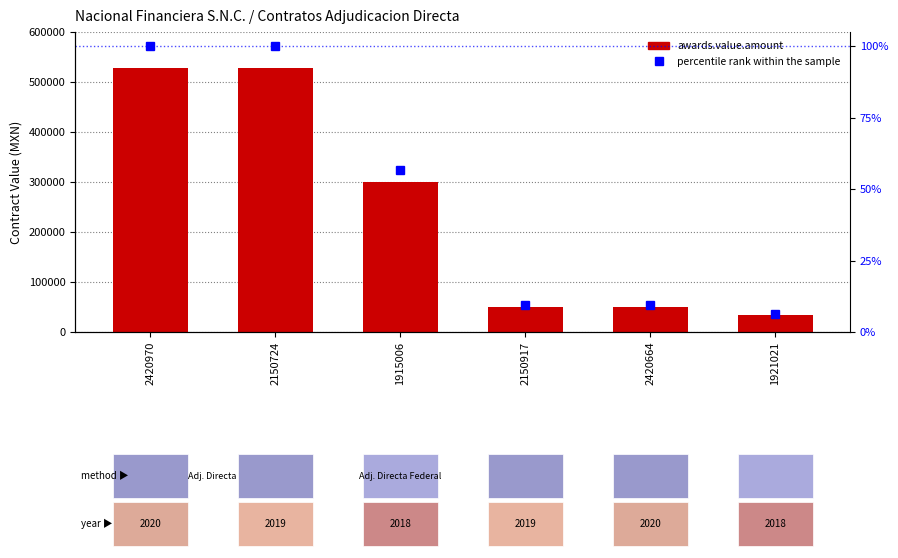

Reading left to right, what are all the values shown in this chart?

awards.value.amount: 2420970=528000.0	2150724=528000.0	1915006=300000.0	2150917=50000.0	2420664=50000.0	1921021=33376.7
percentile rank within the sample: 2420970=1.0	2150724=1.0	1915006=0.6	2150917=0.1	2420664=0.1	1921021=0.1